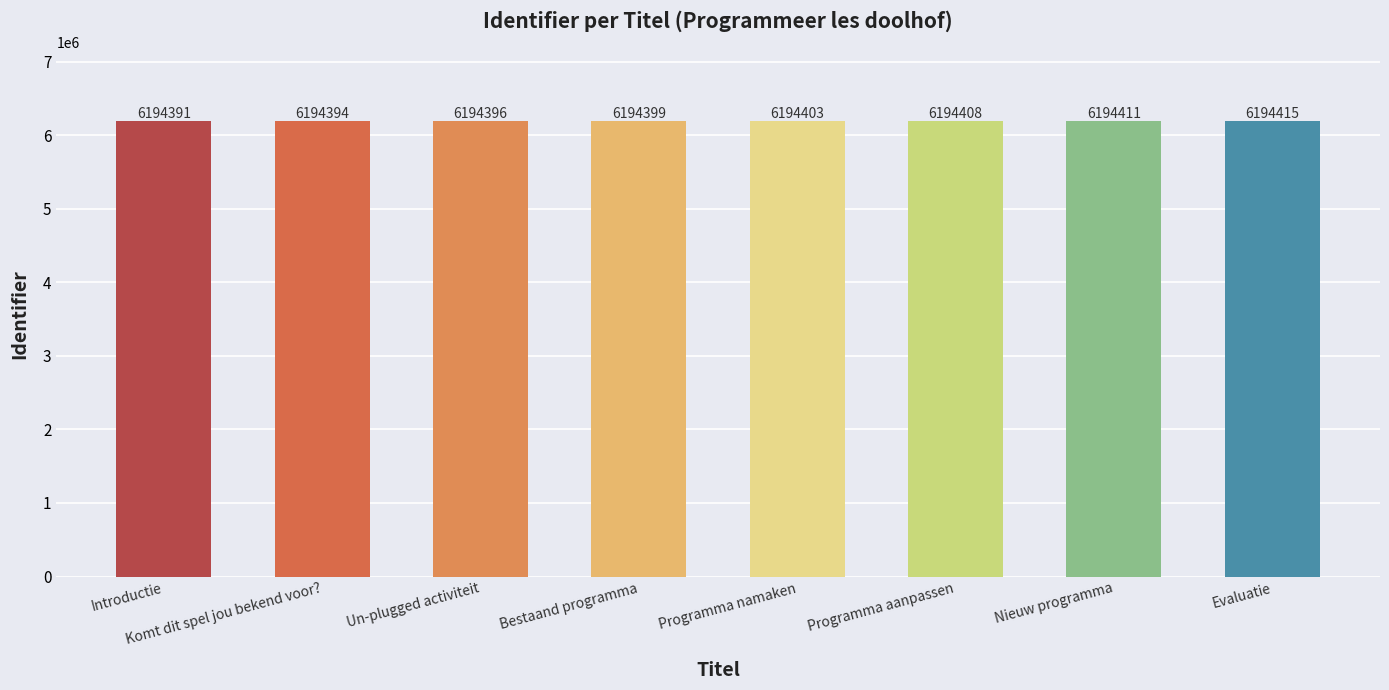

What is the value of the 5th bar from the left?

6194403